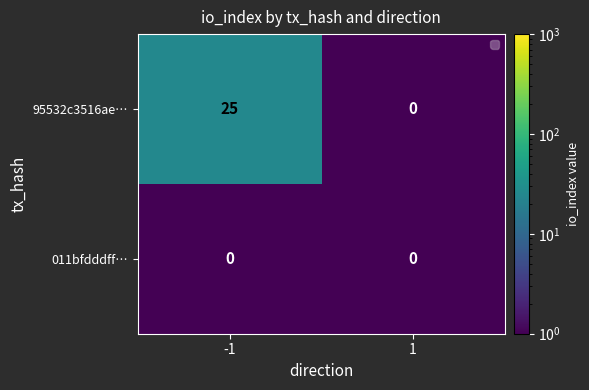

Reading right to left, what are all the values shown in this chart?

95532c3516ae…: 1=0	-1=25
011bfdddff…: 1=0	-1=0